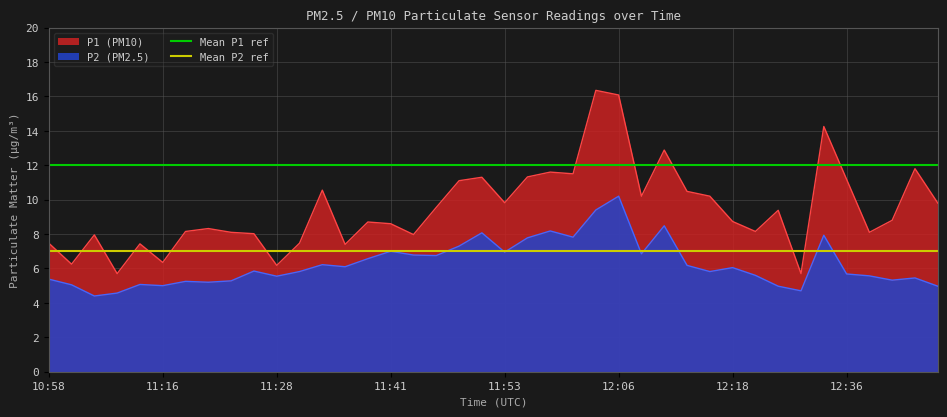

What is the highest value of the P2 (PM2.5) series?

10.2